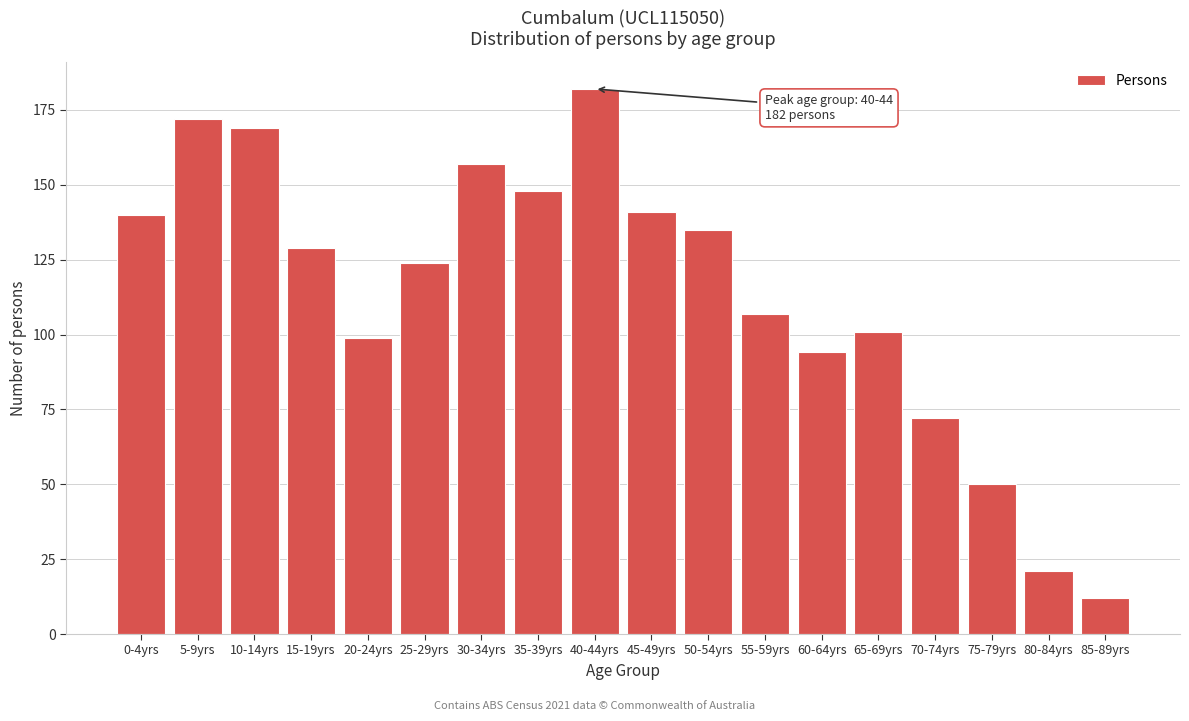

Reading left to right, extract all data points from this chart.

0-4yrs=140	5-9yrs=172	10-14yrs=169	15-19yrs=129	20-24yrs=99	25-29yrs=124	30-34yrs=157	35-39yrs=148	40-44yrs=182	45-49yrs=141	50-54yrs=135	55-59yrs=107	60-64yrs=94	65-69yrs=101	70-74yrs=72	75-79yrs=50	80-84yrs=21	85-89yrs=12